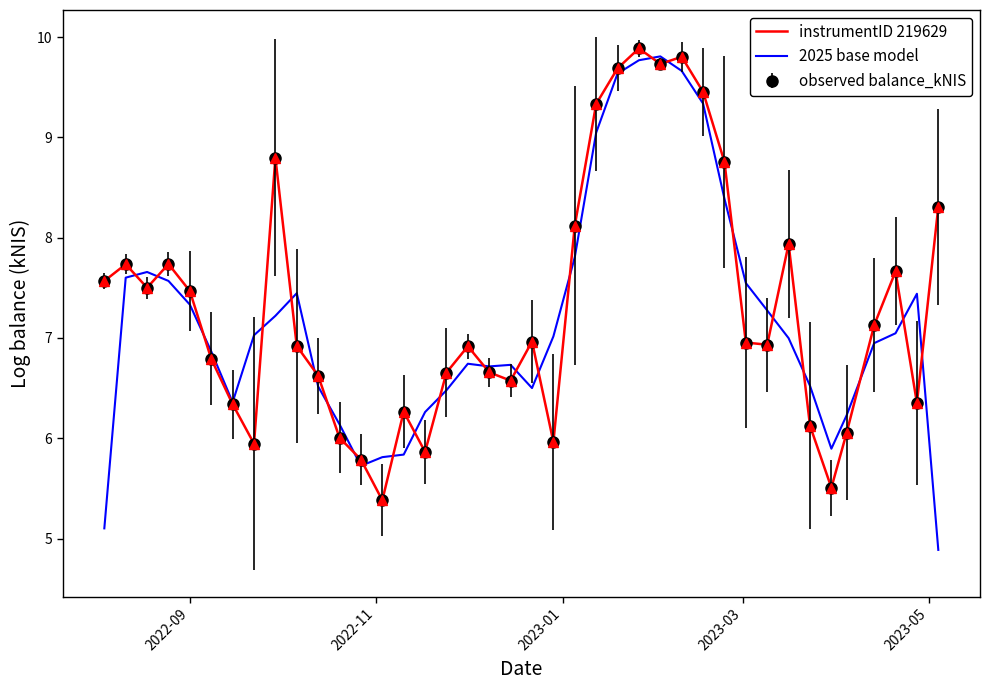

What is the maximum value shown in the chart?

9.9